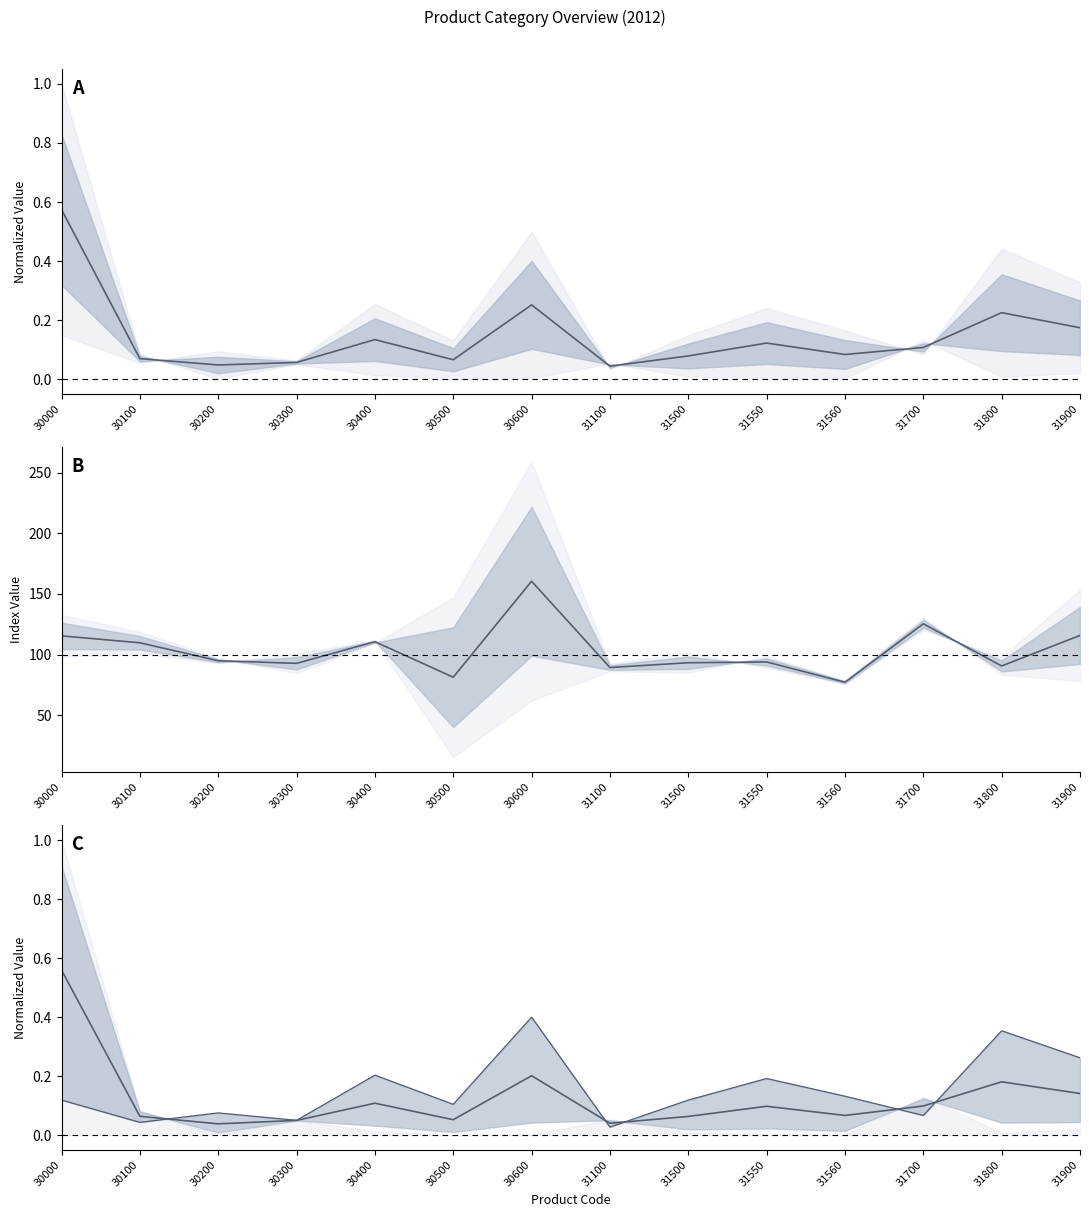

At which label does mid_line reach its minimum?

31100